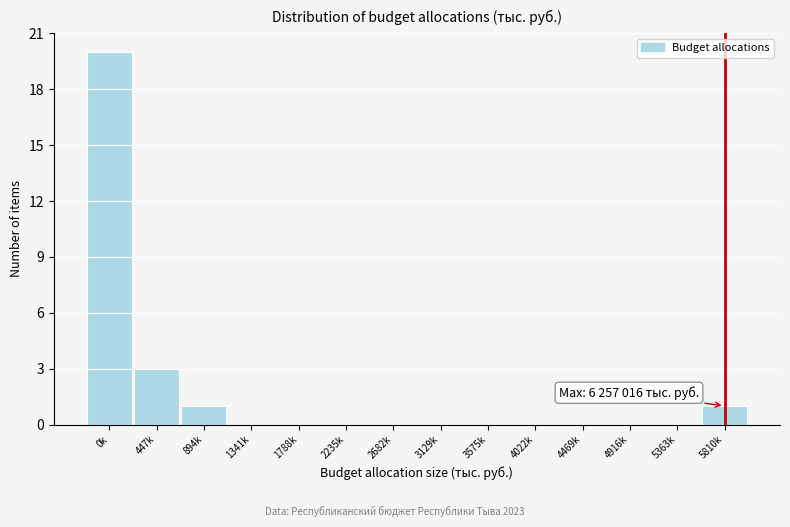

Reading left to right, extract all data points from this chart.

0k=20	447k=3	894k=1	1341k=0	1788k=0	2235k=0	2682k=0	3129k=0	3575k=0	4022k=0	4469k=0	4916k=0	5363k=0	5810k=1